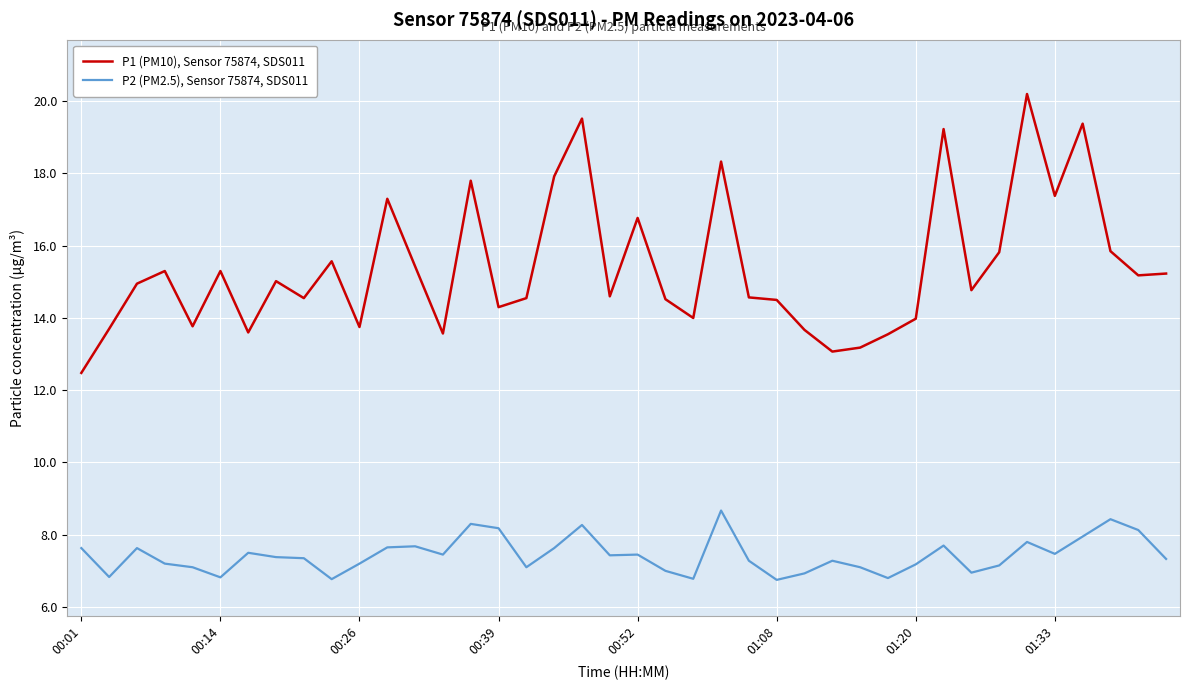

Which series has the largest range (max minus min)?

P1 (PM10), Sensor 75874, SDS011